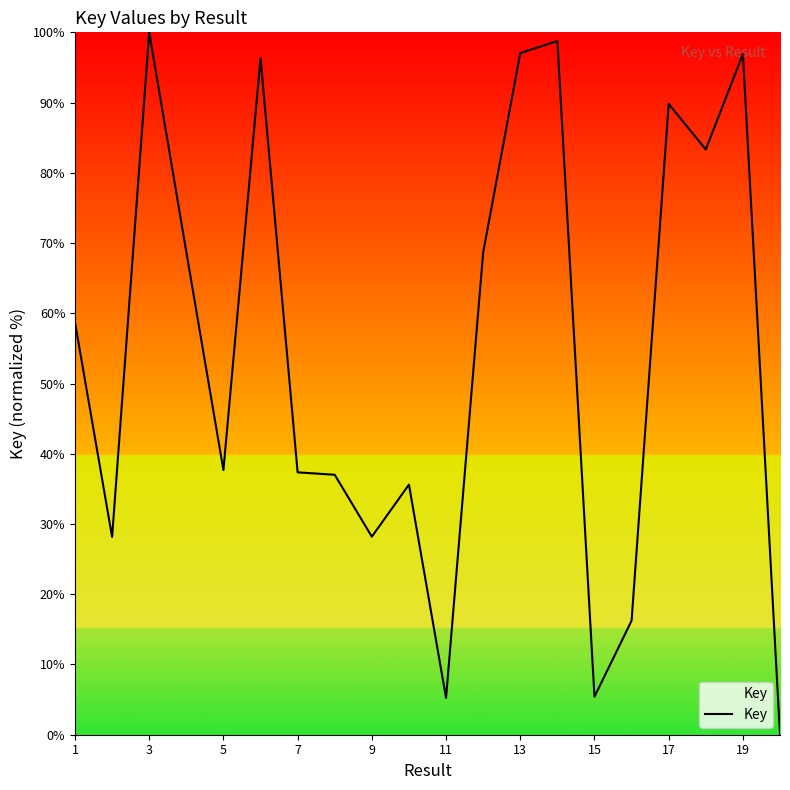

How many lines are shown in the chart?

1